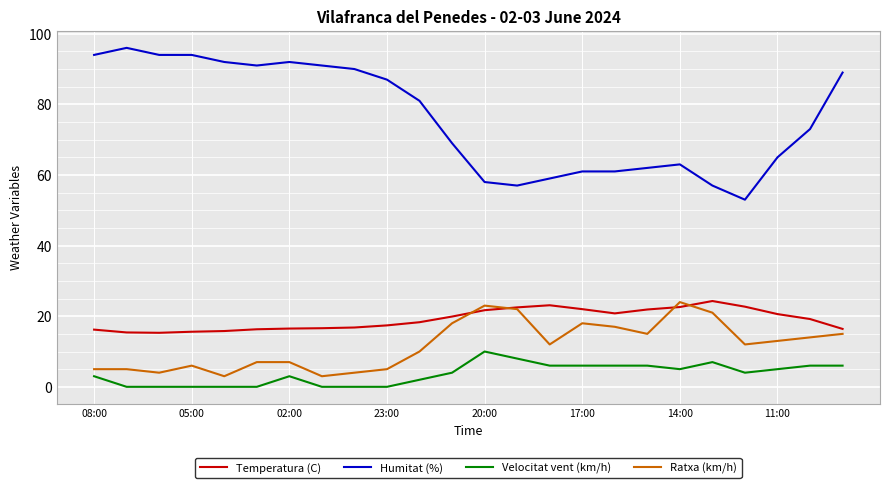

True or false: Velocitat vent (km/h) and Humitat (%) cross at least once.

False